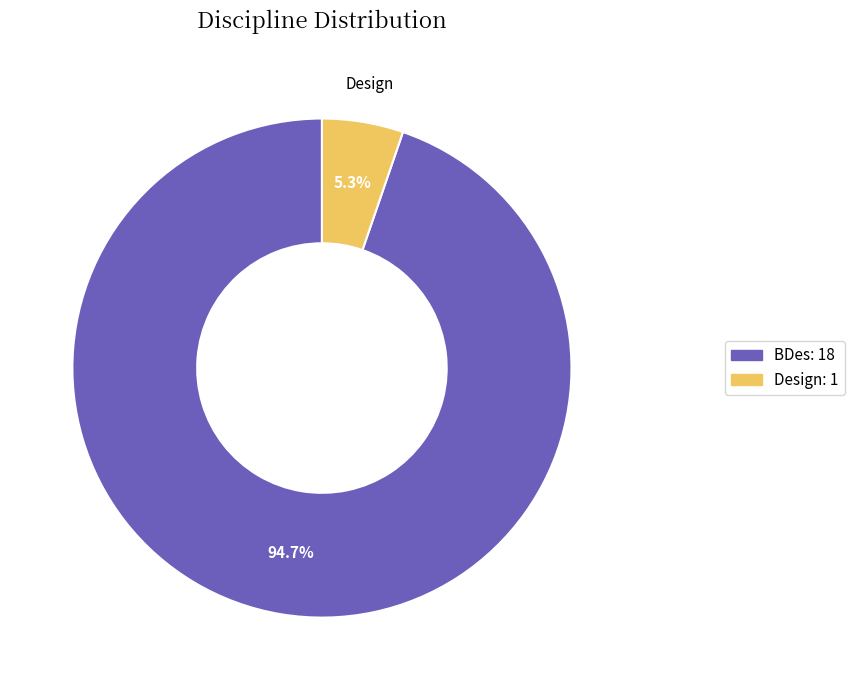

Which category has the smallest portion of the pie?

Design